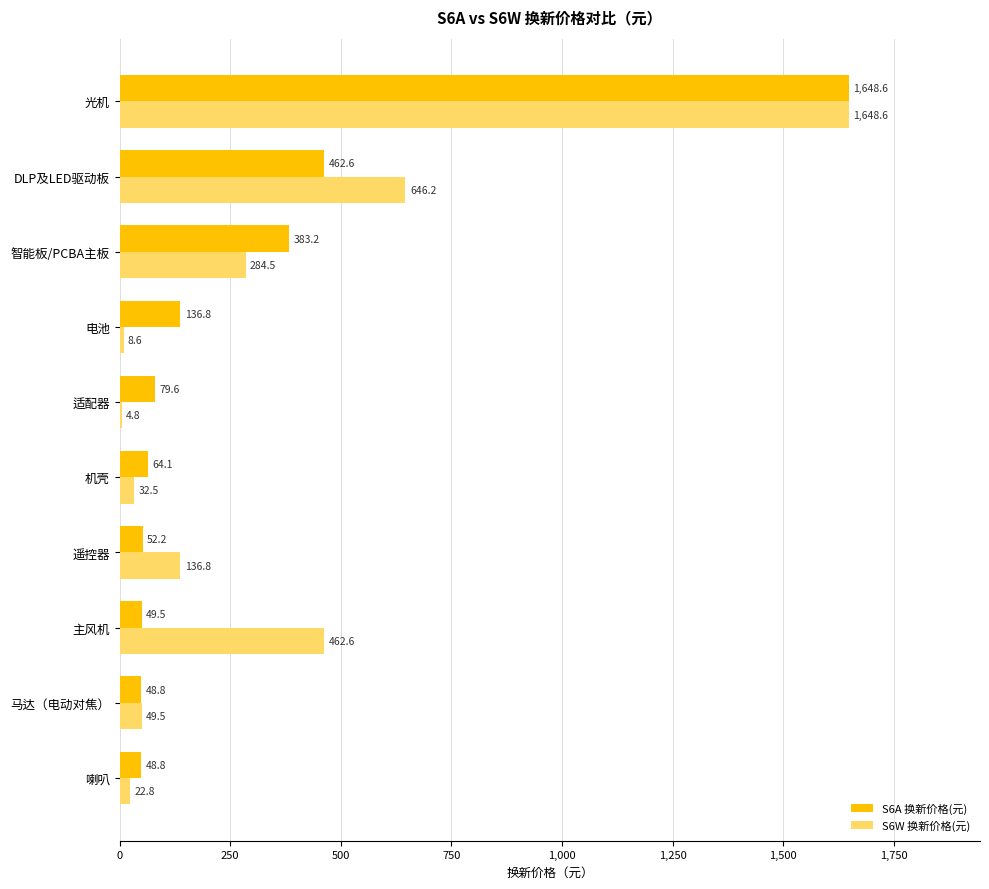

What is the sum of all S6W 换新价格(元) values?

3296.9